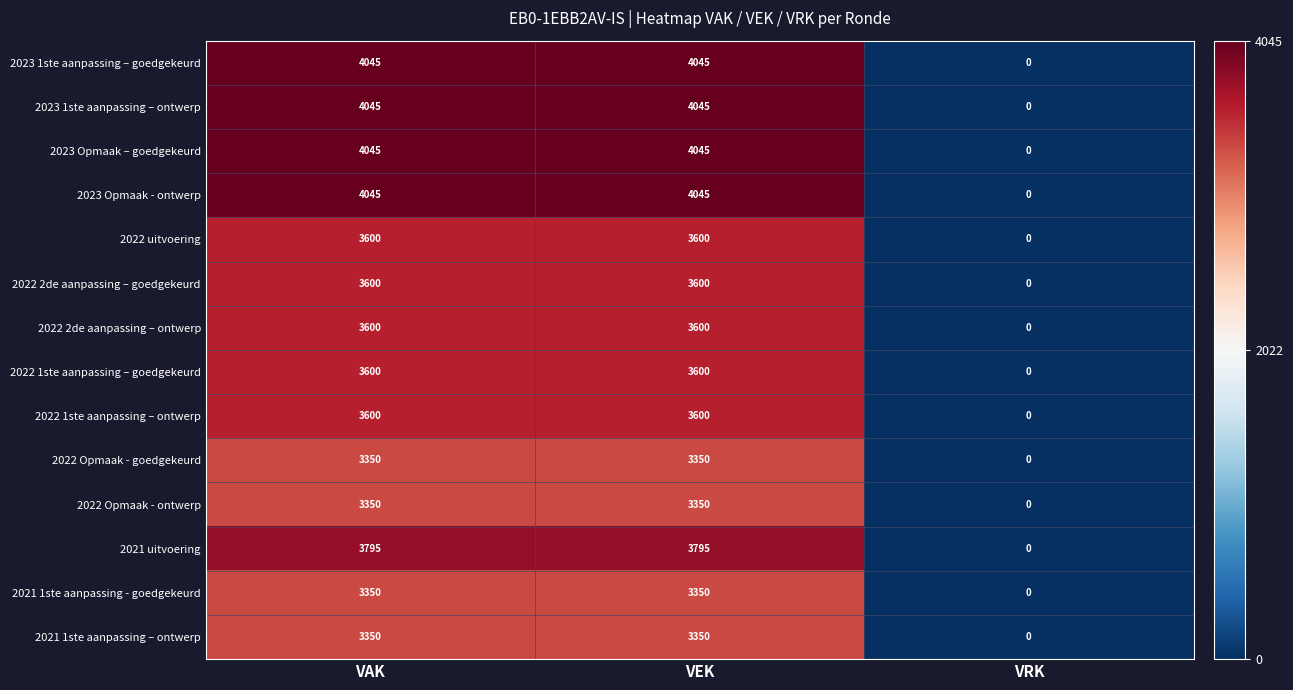

The value of 2021 1ste aanpassing – ontwerp at VAK is 3350. True or false?

True